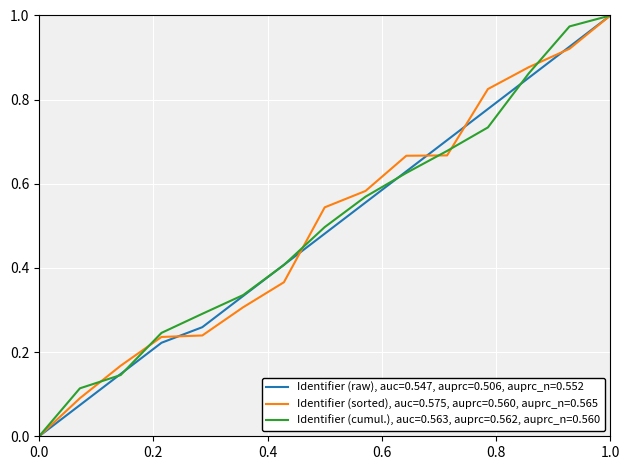

What are all the series names shown in the legend?

Identifier (raw), auc=0.547, auprc=0.506, auprc_n=0.552, Identifier (sorted), auc=0.575, auprc=0.560, auprc_n=0.565, Identifier (cumul.), auc=0.563, auprc=0.562, auprc_n=0.560